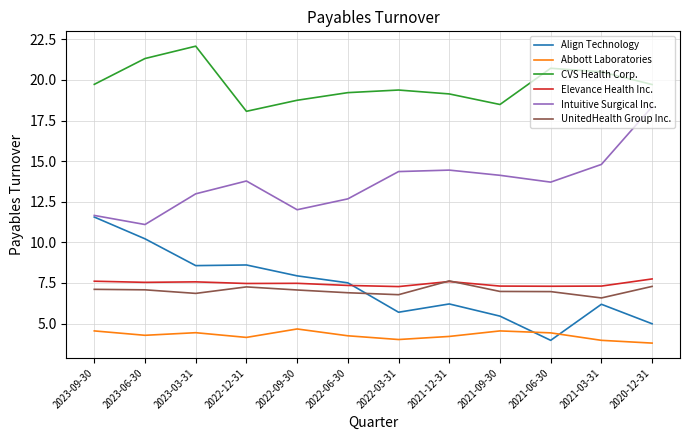

Does the chart have visible grid lines?

Yes